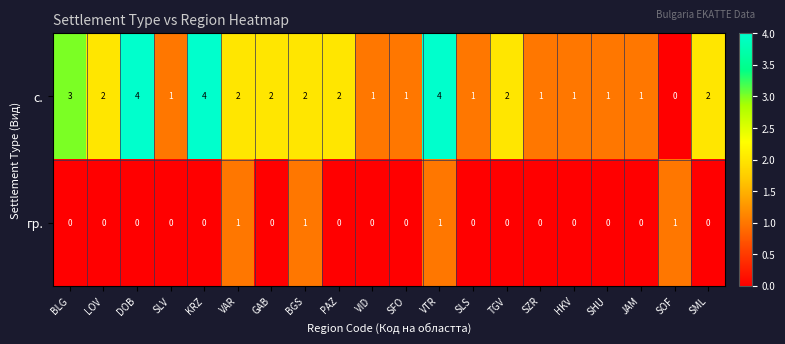

List the series in order of their peak value, lowest first.

гр., с.